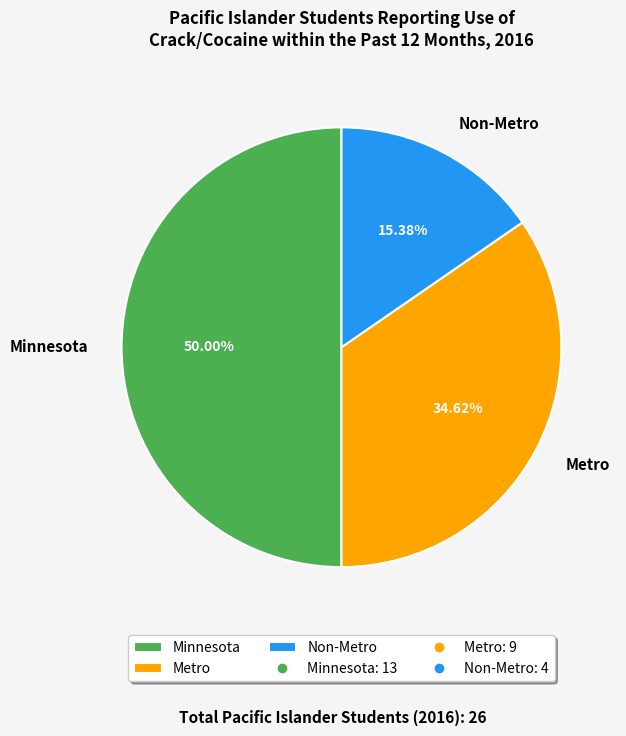

The Minnesota slice represents 41% of the pie. True or false?

False